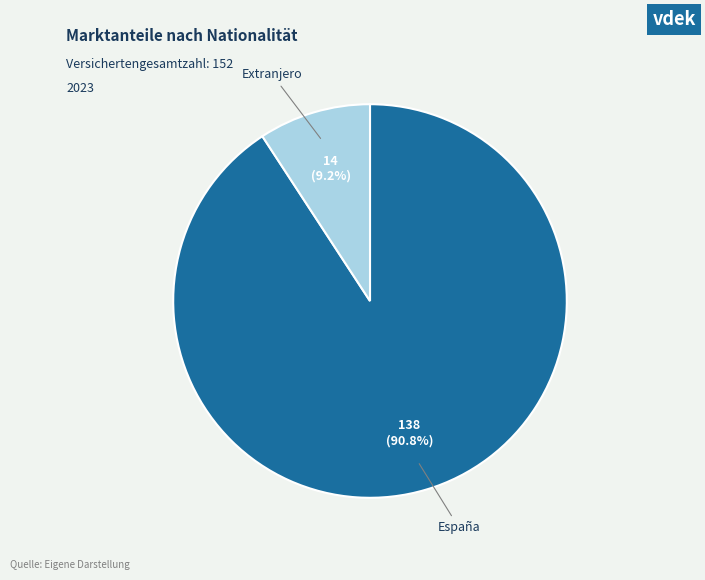

To the nearest percent, what is the combined percentage of Extranjero and España?

100%